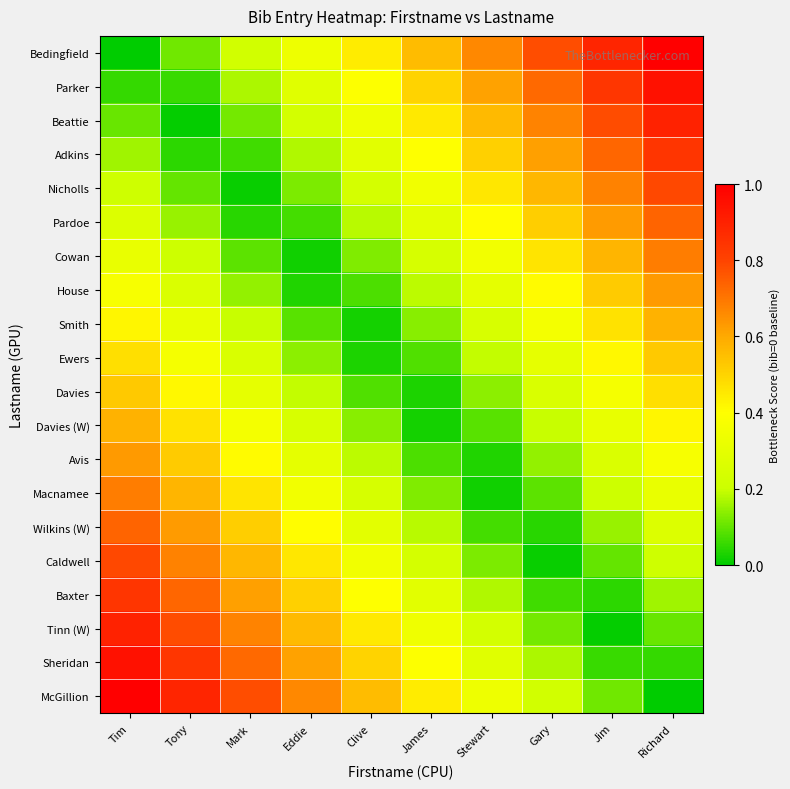

Which label corresponds to the smallest value in the chart?

Tim